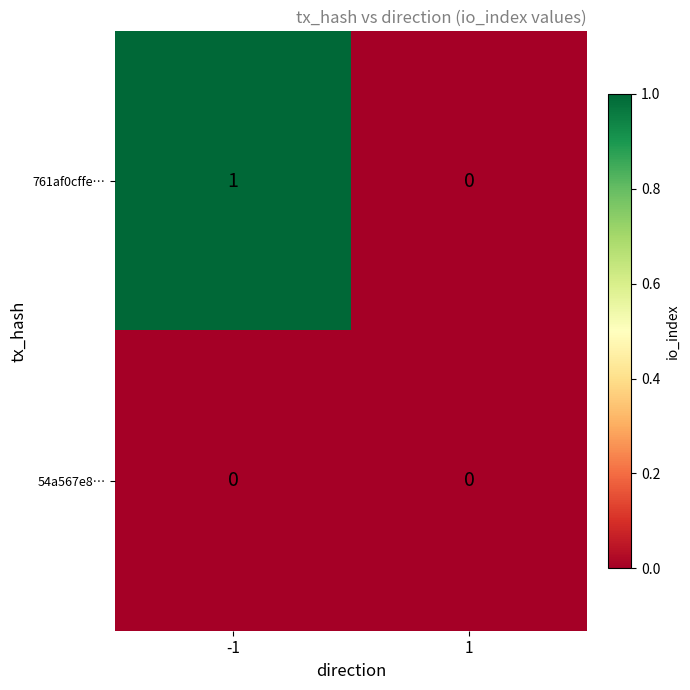

The value of 54a567e8… at 1 is 0. True or false?

True